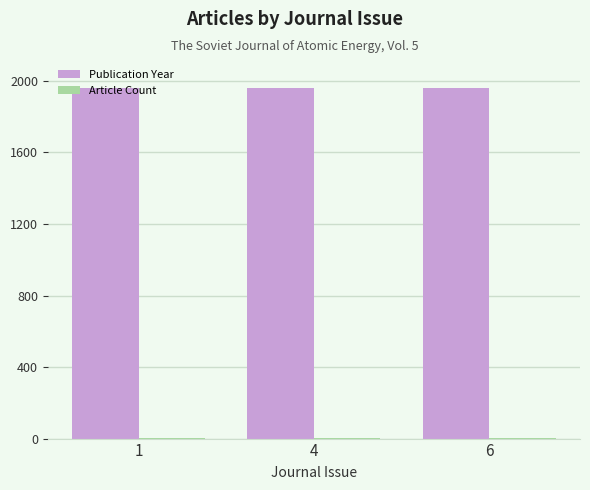

What is the sum of all Publication Year values?

5875.0